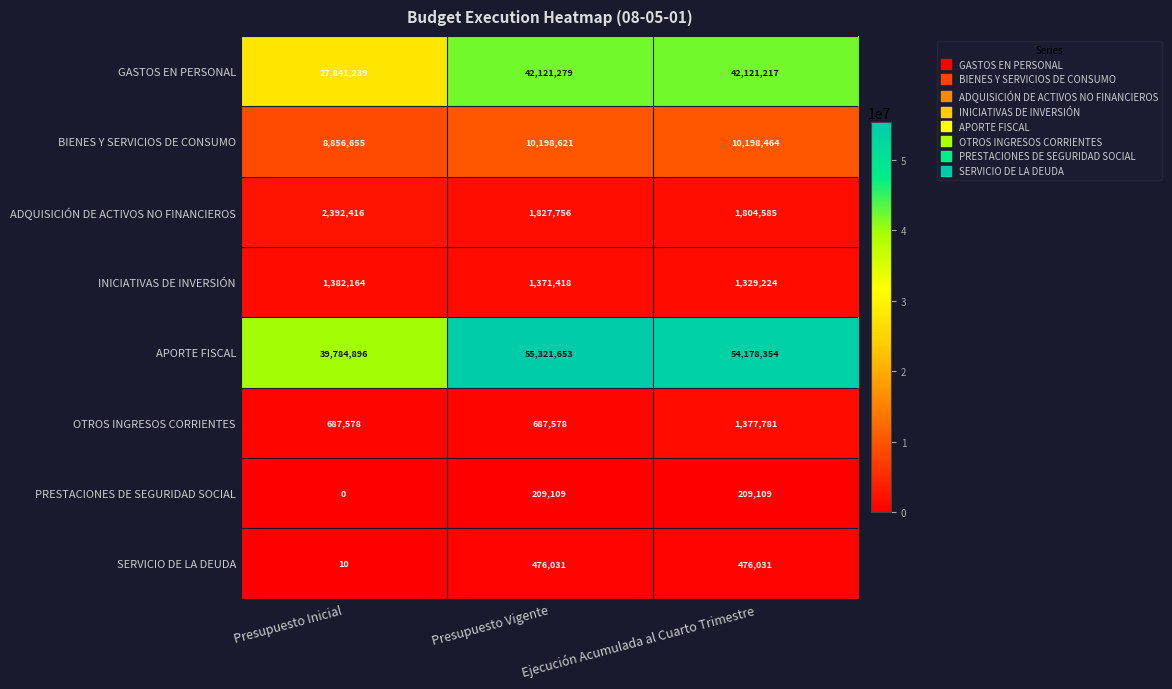

The value of SERVICIO DE LA DEUDA at Presupuesto Vigente is 476031. True or false?

True